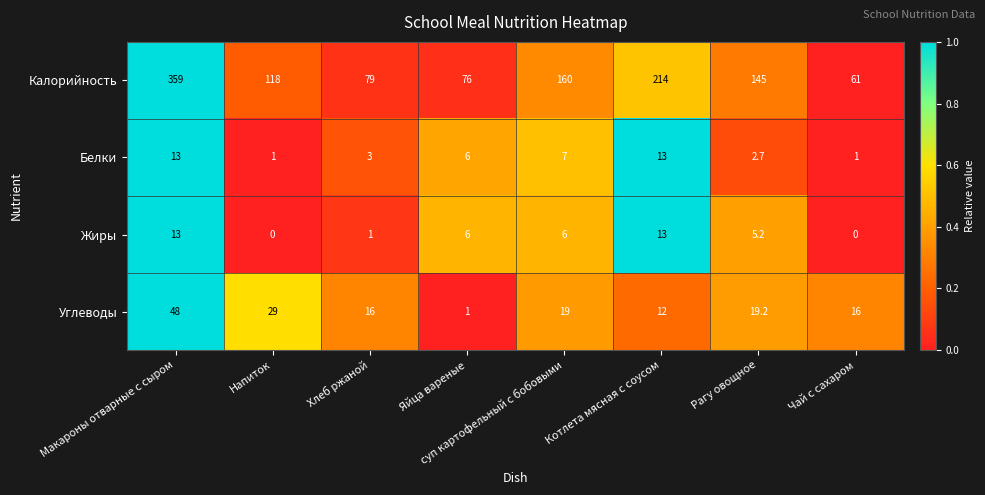

True or false: Калорийность has a value of 180.6 at Напиток.

False